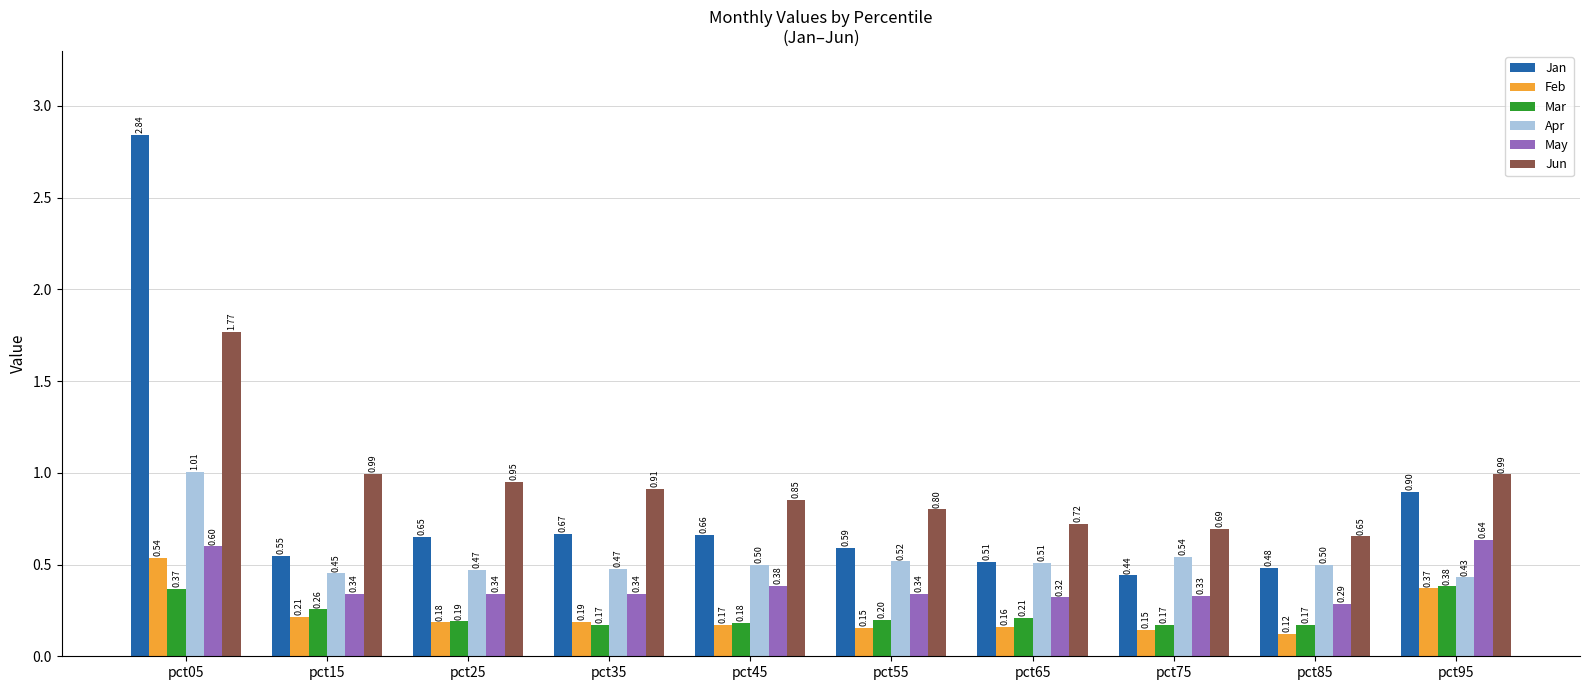

Rank the series at pct25 from lowest to highest value.

Feb, Mar, May, Apr, Jan, Jun